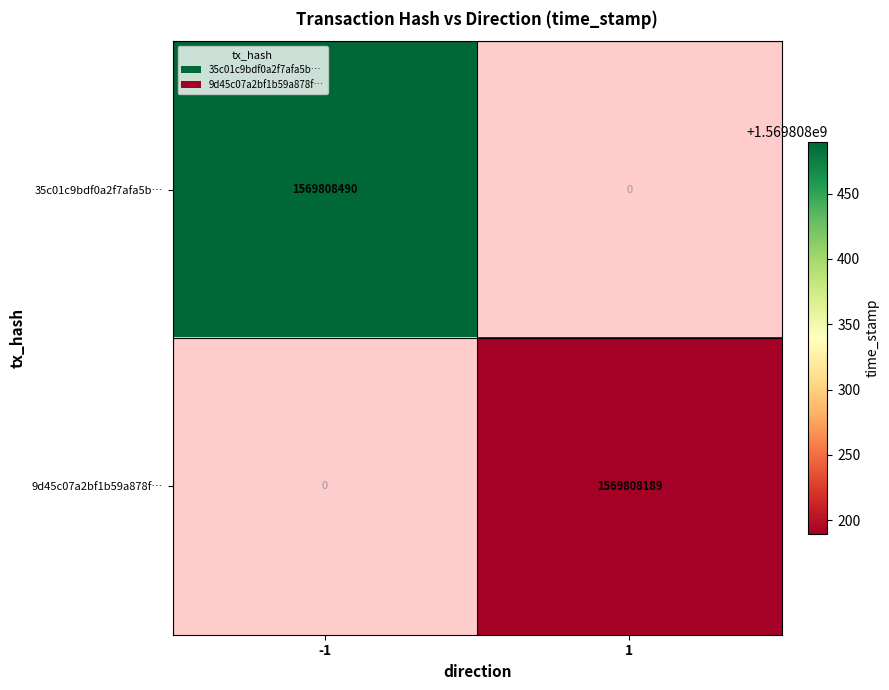

Reading right to left, list all the values displayed in this chart.

35c01c9bdf0a2f7afa5b258880b1fbcb52b4a77: 1=0	-1=1569808490
9d45c07a2bf1b59a878f964e170a68972463a60: 1=1569808189	-1=0